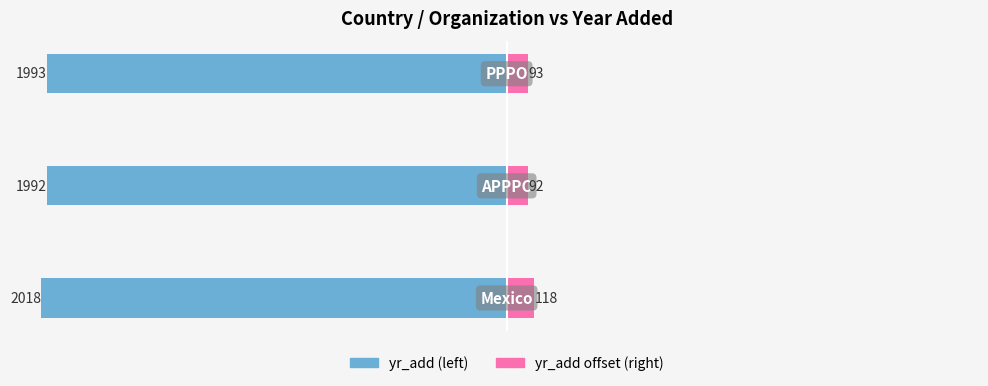

What is the average value of the yr_add offset (right) series?

101